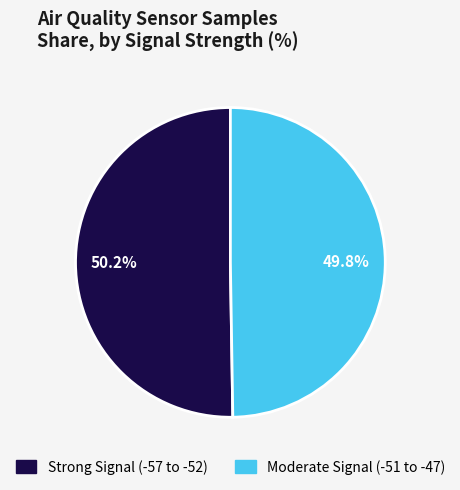

Does any single category account for the majority?

Yes